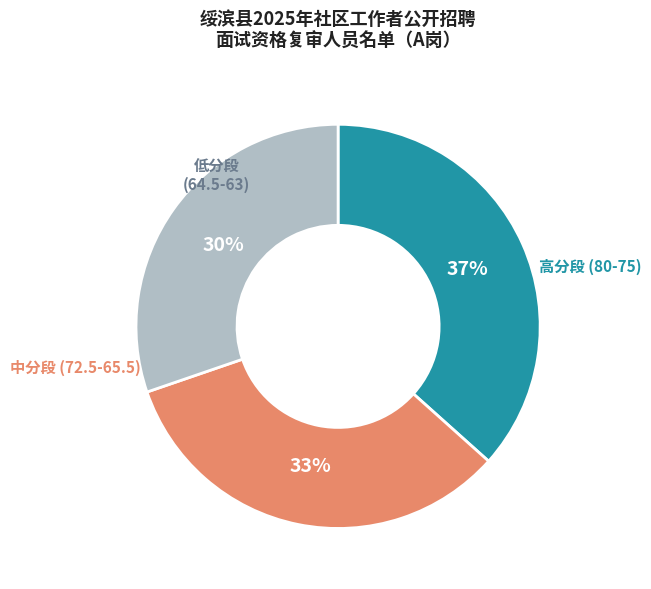

Does any single category account for the majority?

No